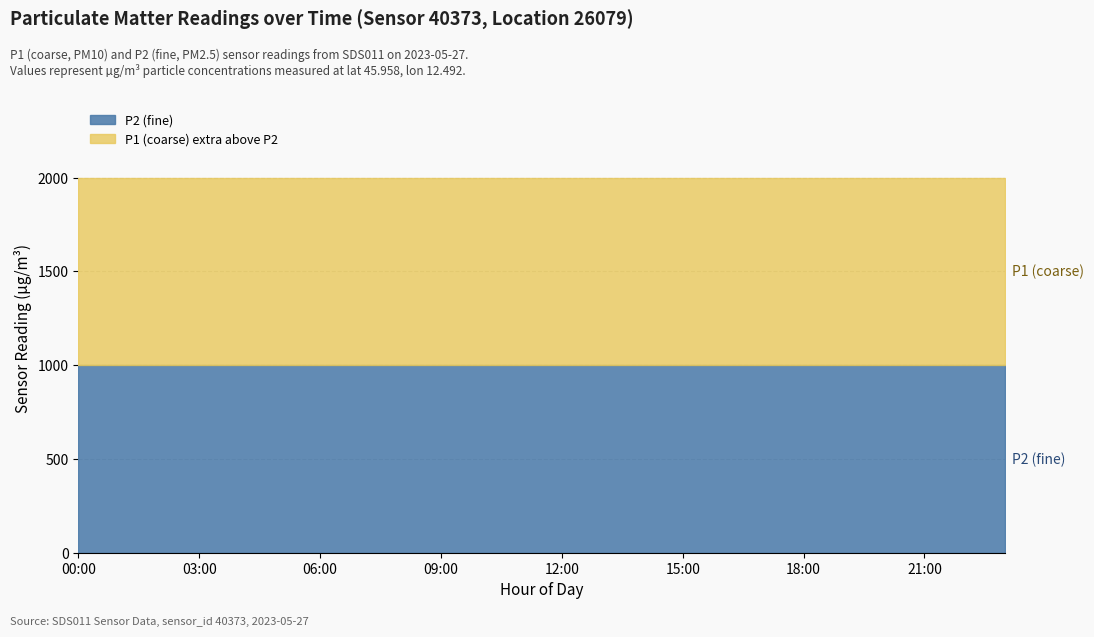

At which category is the sum across all series the highest?

00:00